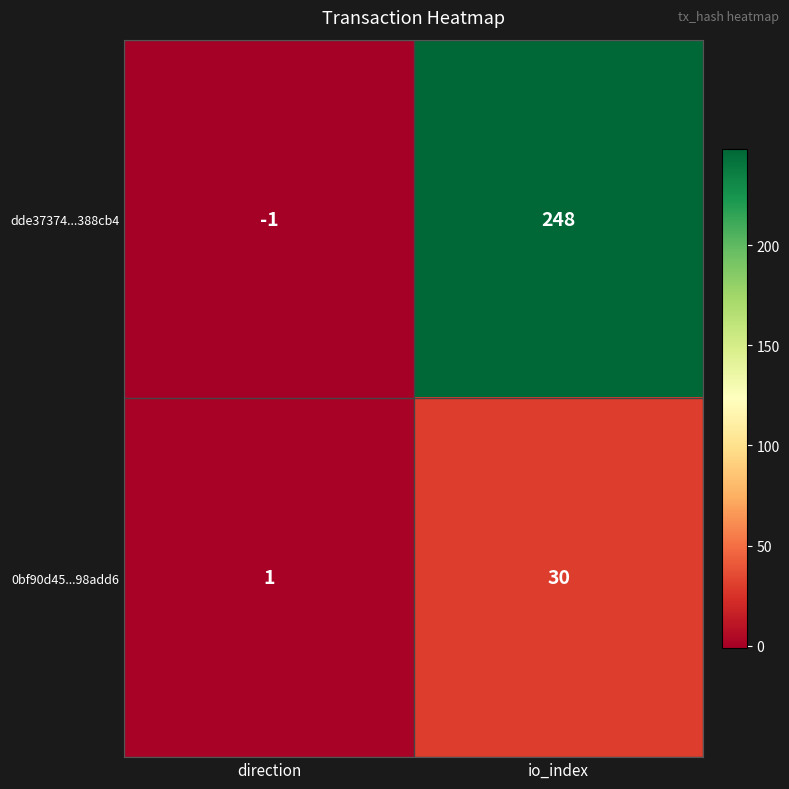

How many series are shown in this chart?

2